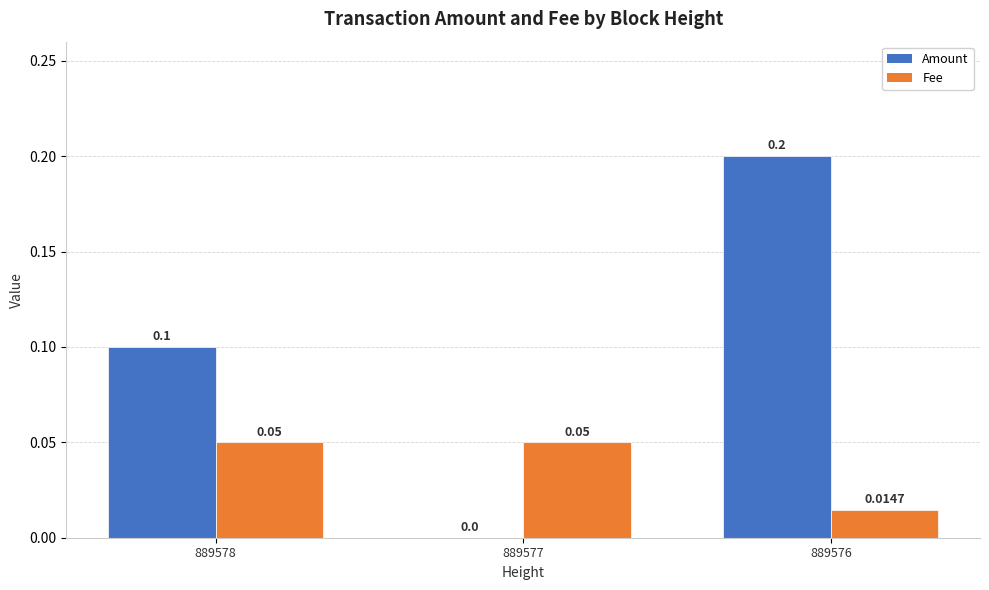

Is the value of Fee at 889578 greater than the value of Amount at 889577?

Yes